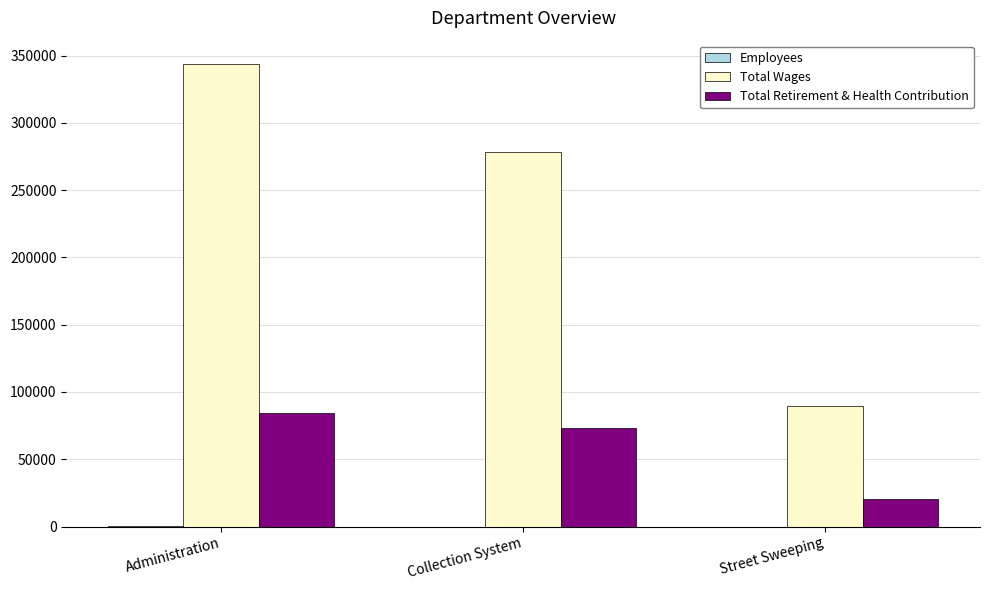

What is the total value across all series at Administration?

428067